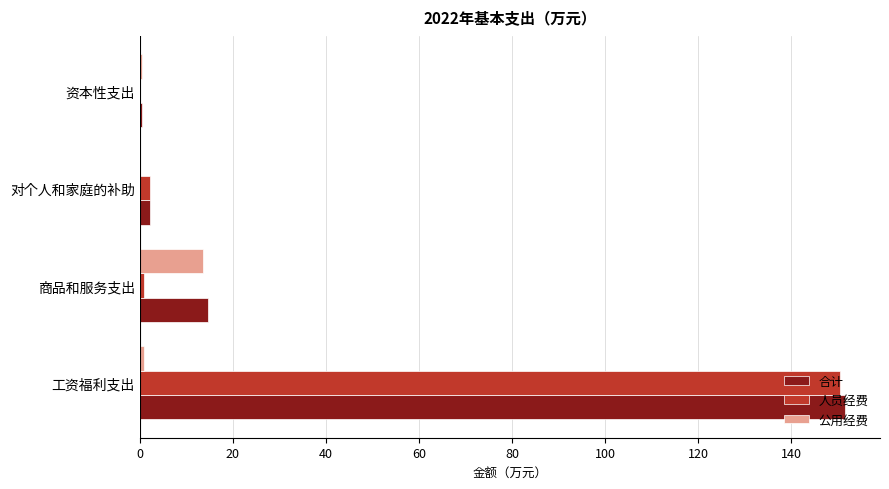

Between 工资福利支出 and 资本性支出, which series saw the biggest shift?

合计